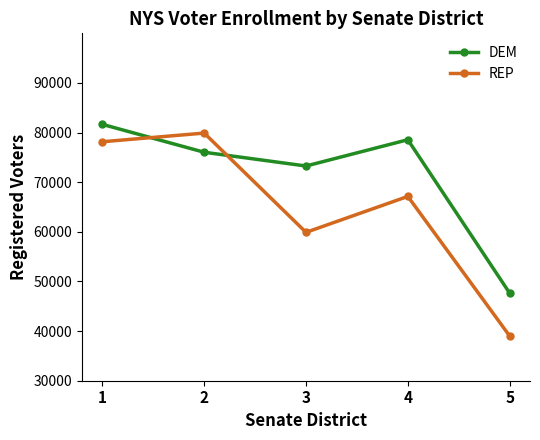

True or false: REP has more than 2 points higher than both neighbors.

False